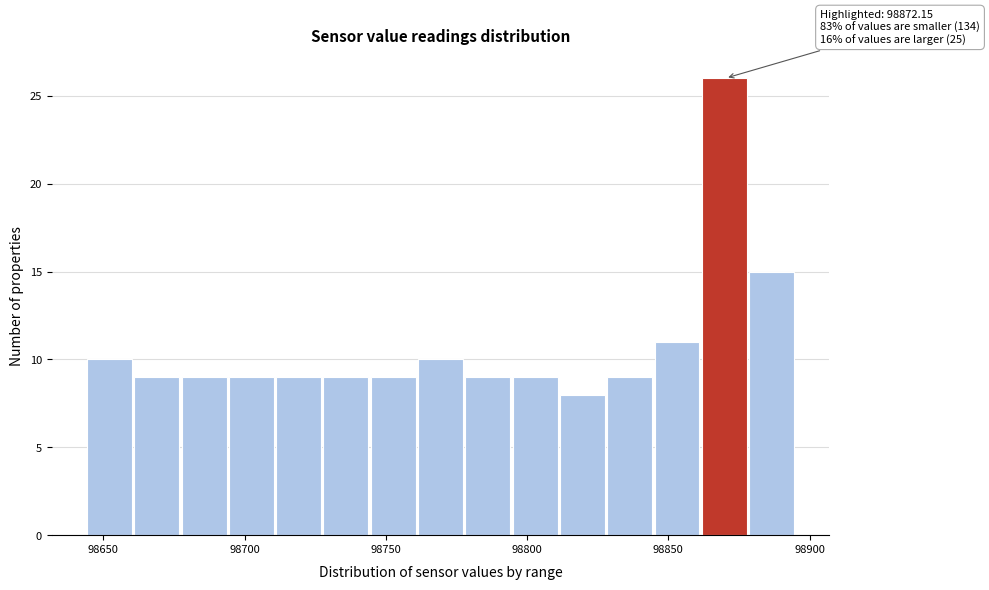

Read against the x-axis, roughly where is the centre of the tallest bar?

98870